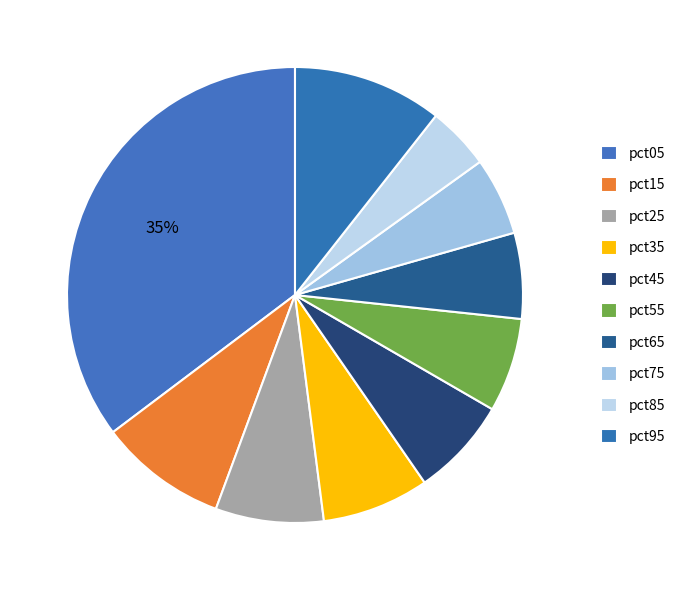

How many slices are in this pie chart?

10